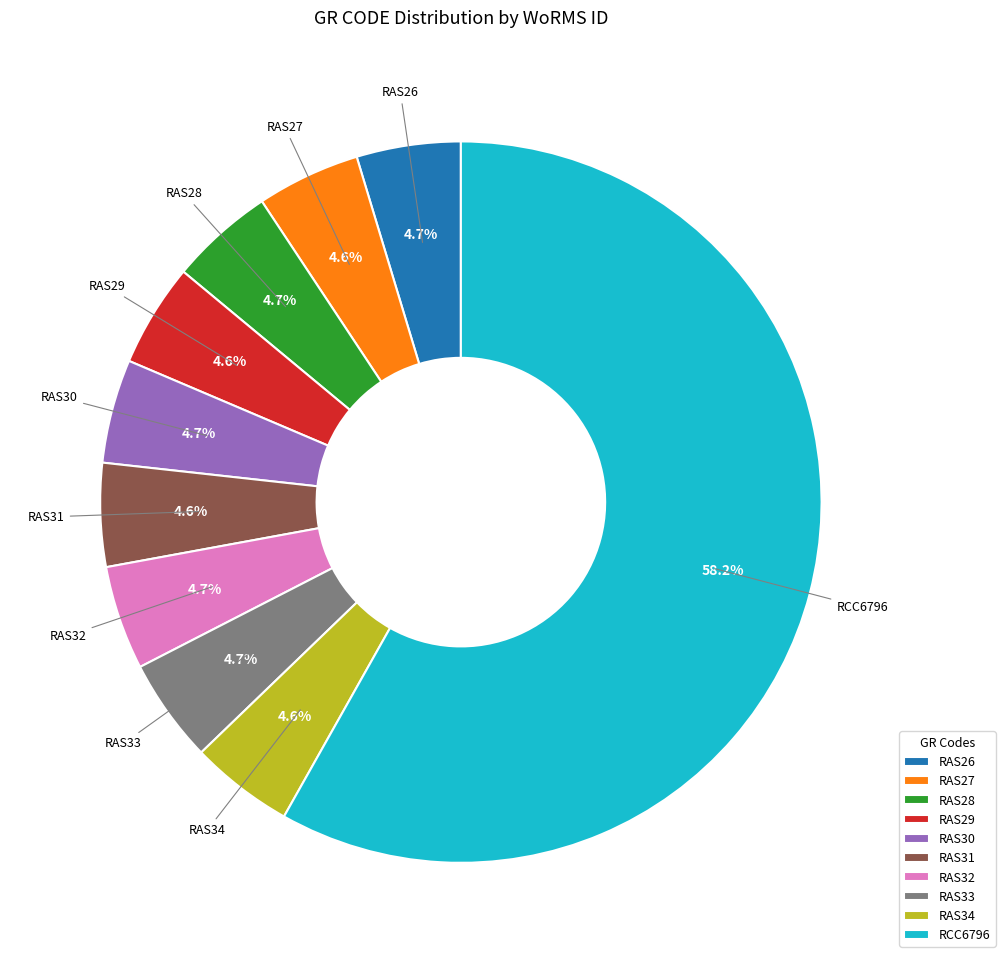

Which has a higher value, RAS33 or RCC6796?

RCC6796